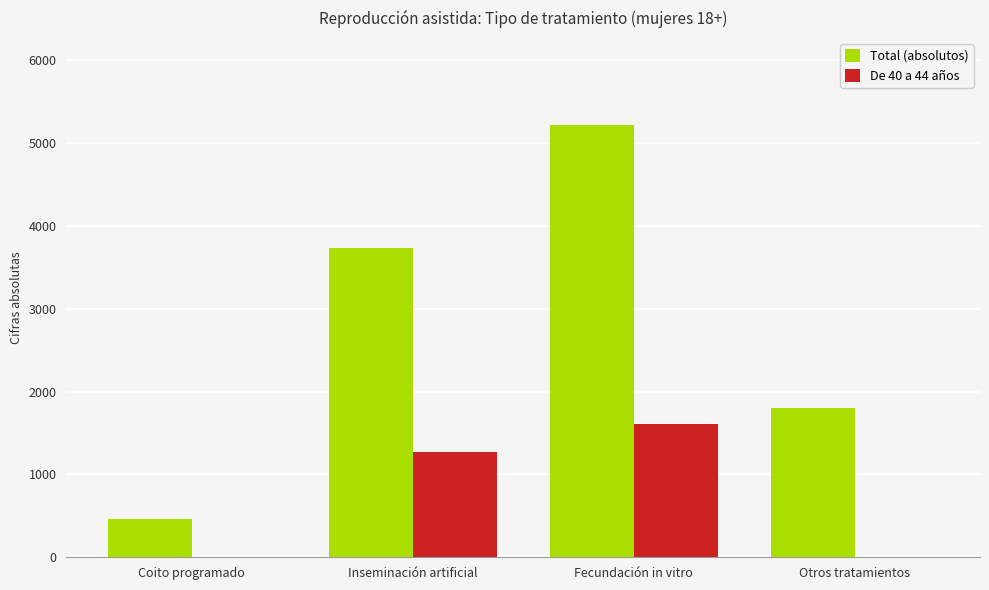

Are the bars horizontal?

No